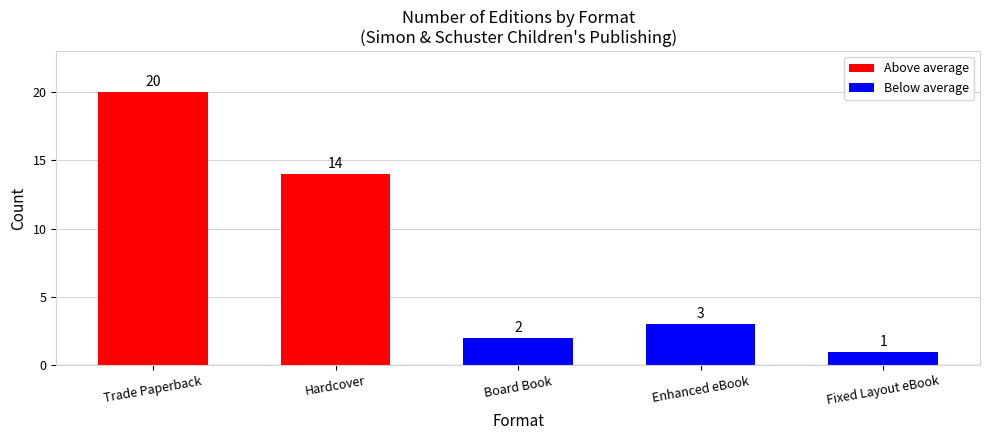

Reading left to right, what are all the values shown in this chart?

20	14	2	3	1